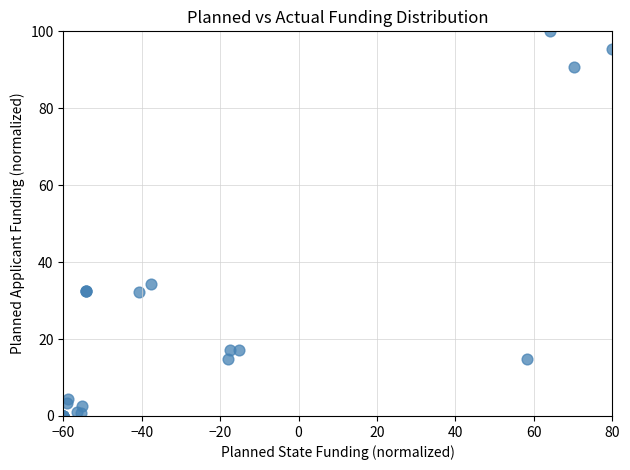

What Y value in the scatter plot is closest to 50?

34.4